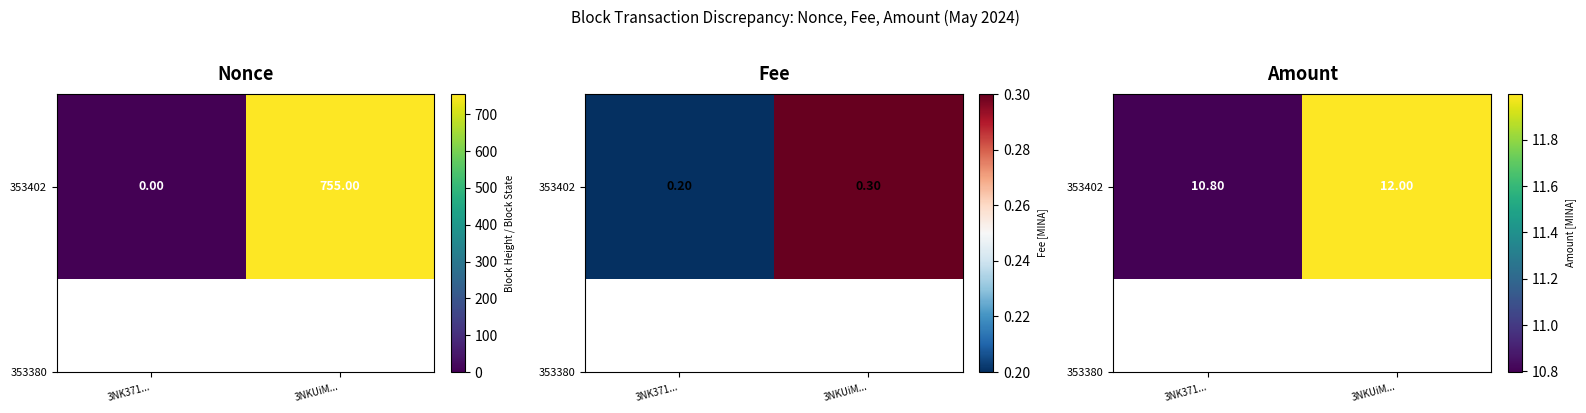

Which category has the highest value across all series?

3NKUiM...